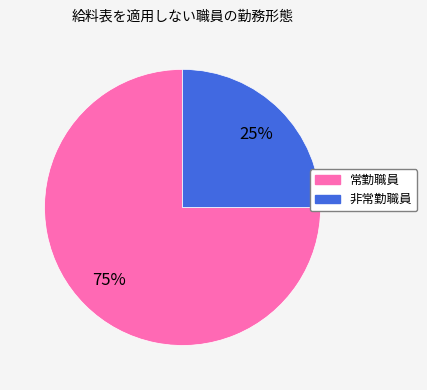

How many slices are in this pie chart?

2